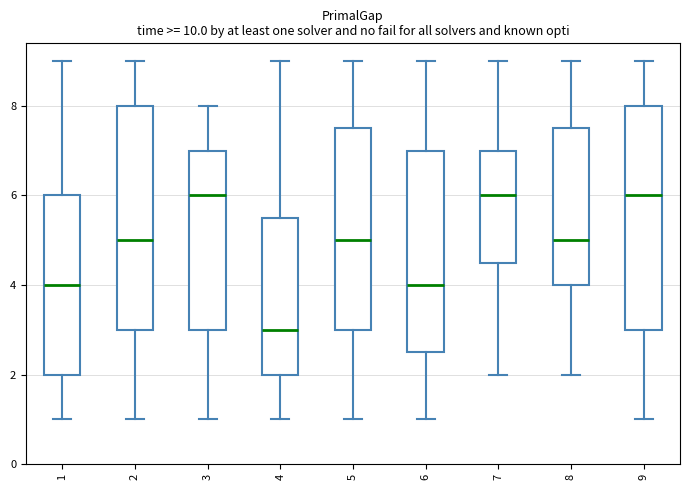

Where is the lower edge of the box at x = 6 on the y-axis? The values are not printed on the chart, so give them approximately, as read against the axis.

2.6